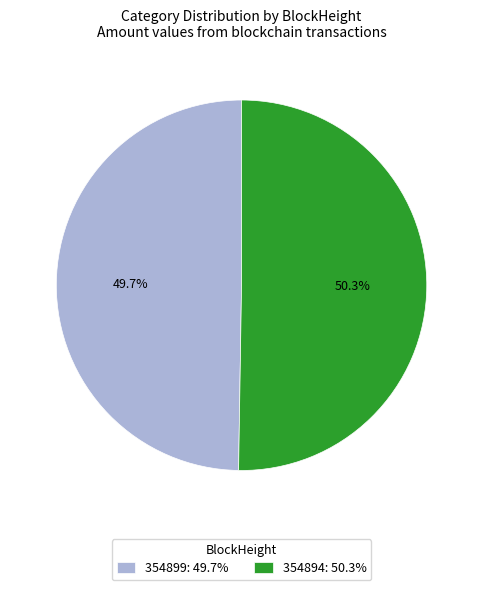

Rank the categories by value from highest to lowest.

354894, 354899